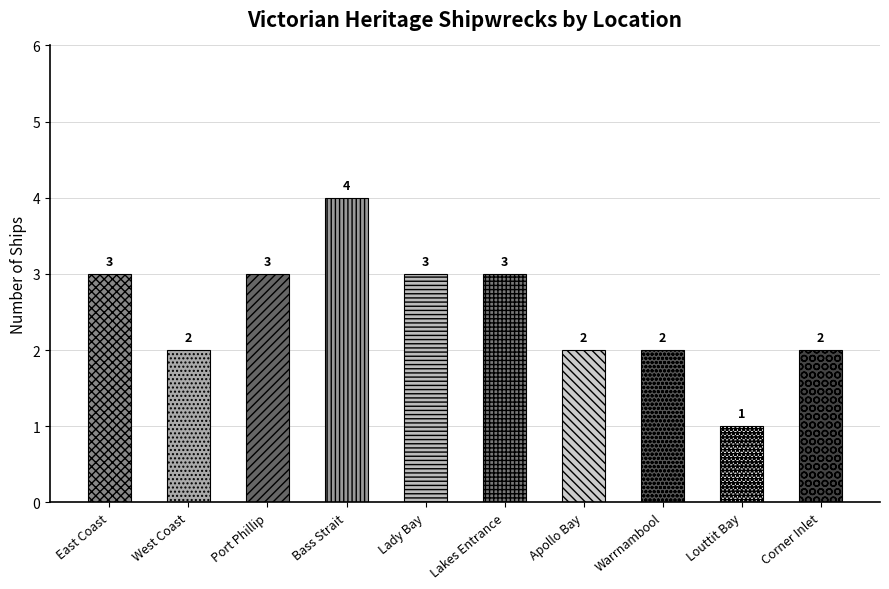

Which has a higher value, Lakes Entrance or Lady Bay?

Lakes Entrance